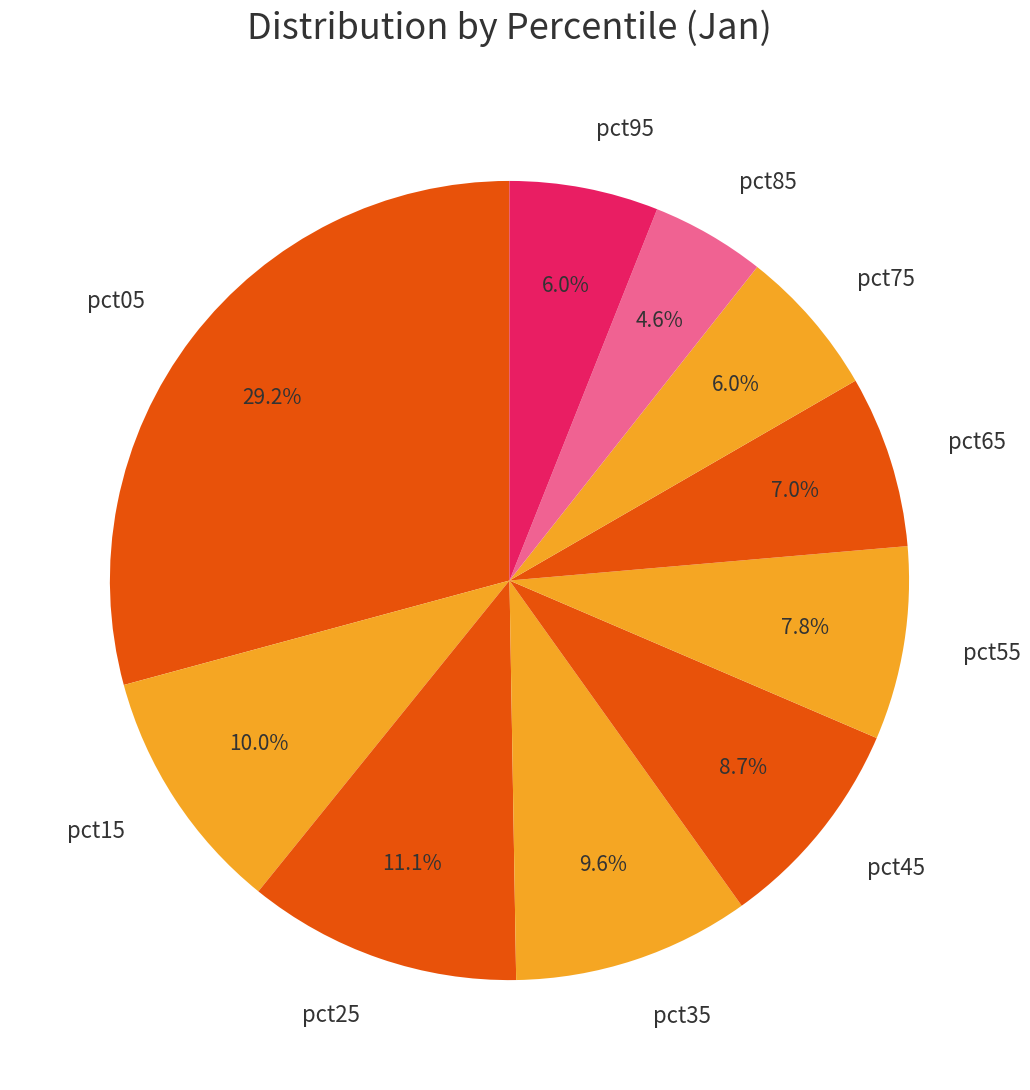

Which slice is the largest?

pct05